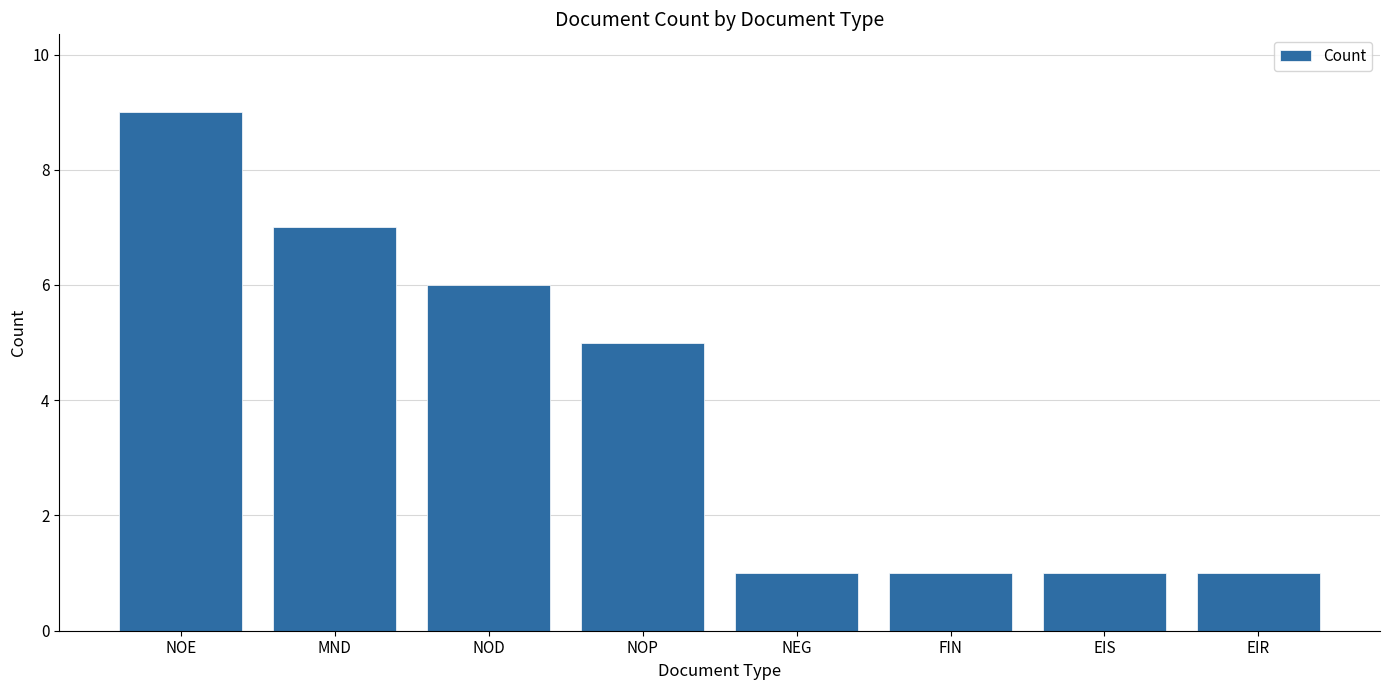

What is the difference between the maximum and minimum values?

8